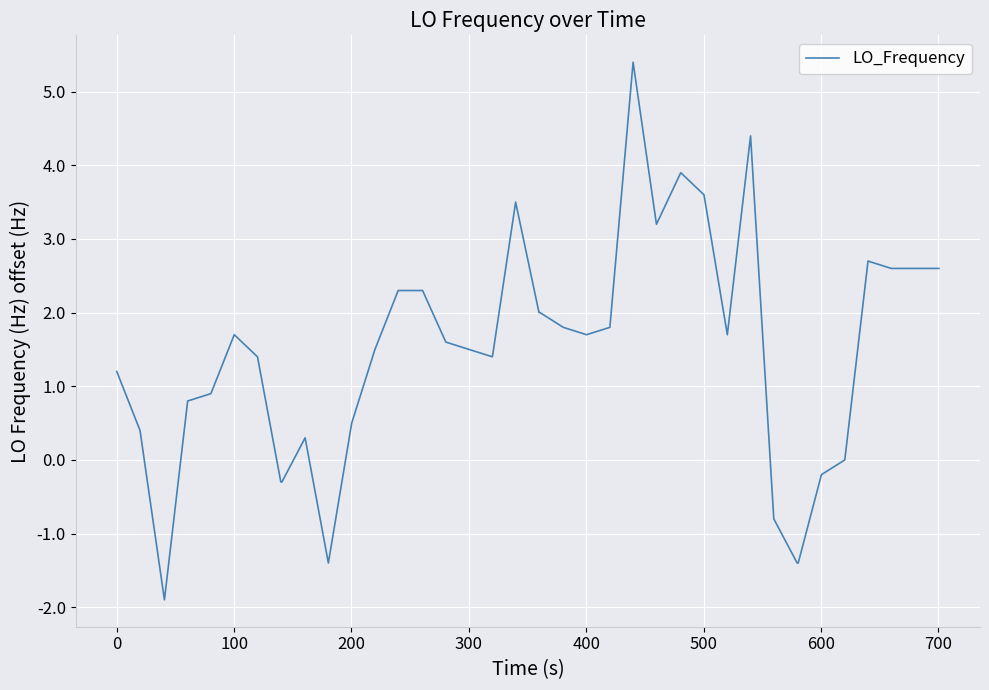

What is the difference between the second highest and second lowest values?

5.8